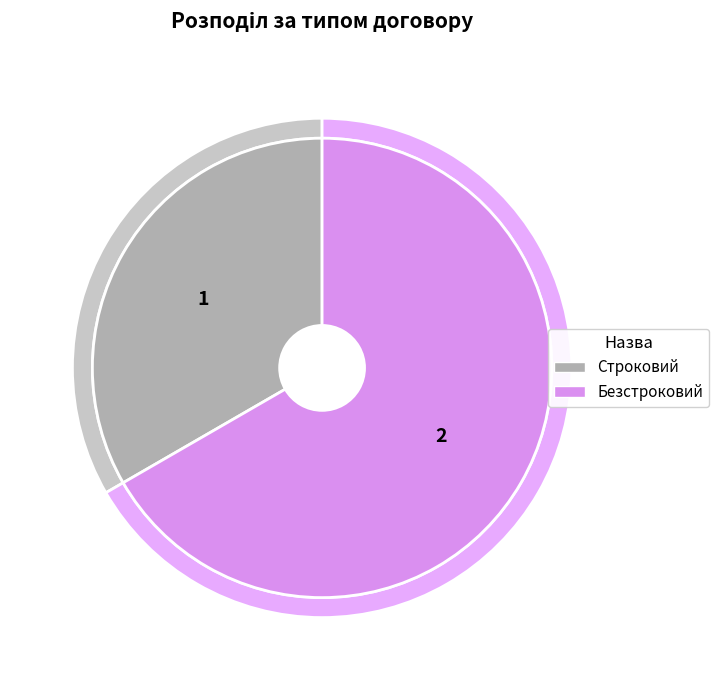

To the nearest percent, what percentage of the pie is Строковий?

33%